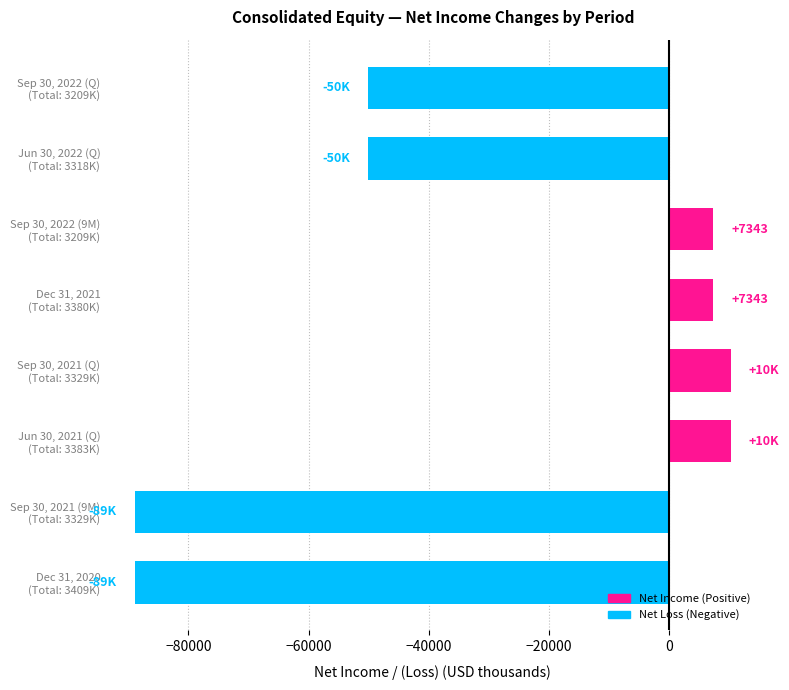

Reading bottom to top, transcribe all the data shown in this chart.

-88903	-88903	10223	10223	7343	7343	-50064	-50064